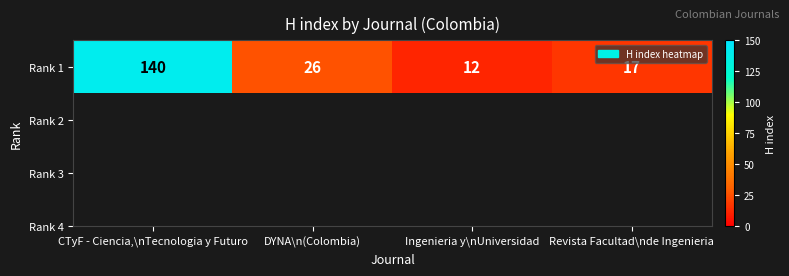

Between Revista Facultad\nde Ingenieria and CTyF - Ciencia,\nTecnologia y Futuro, which is larger?

CTyF - Ciencia,\nTecnologia y Futuro